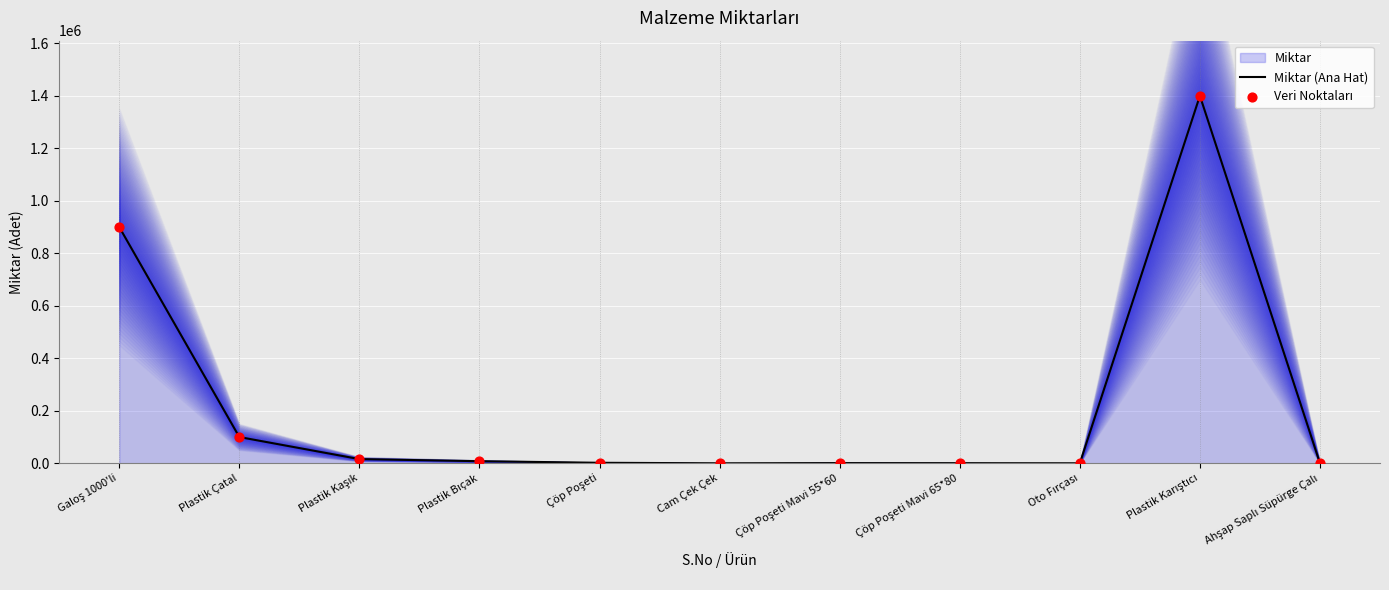

Is the value of Miktar (Ana Hat) at Plastik Çatal greater than the value of Veri Noktaları at Plastik Çatal?

No